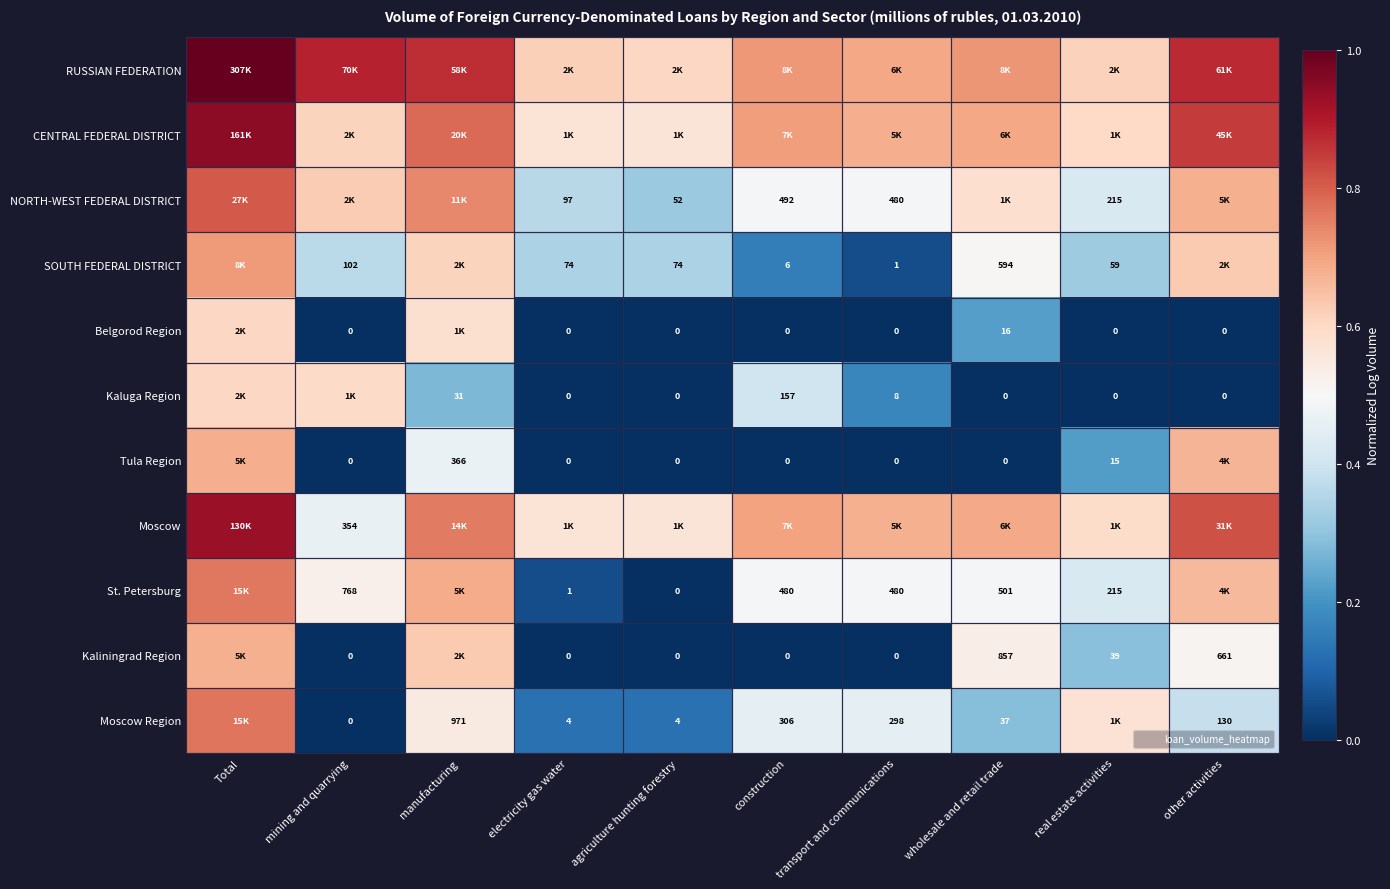

What is the total value across all series at wholesale and retail trade?

4.7